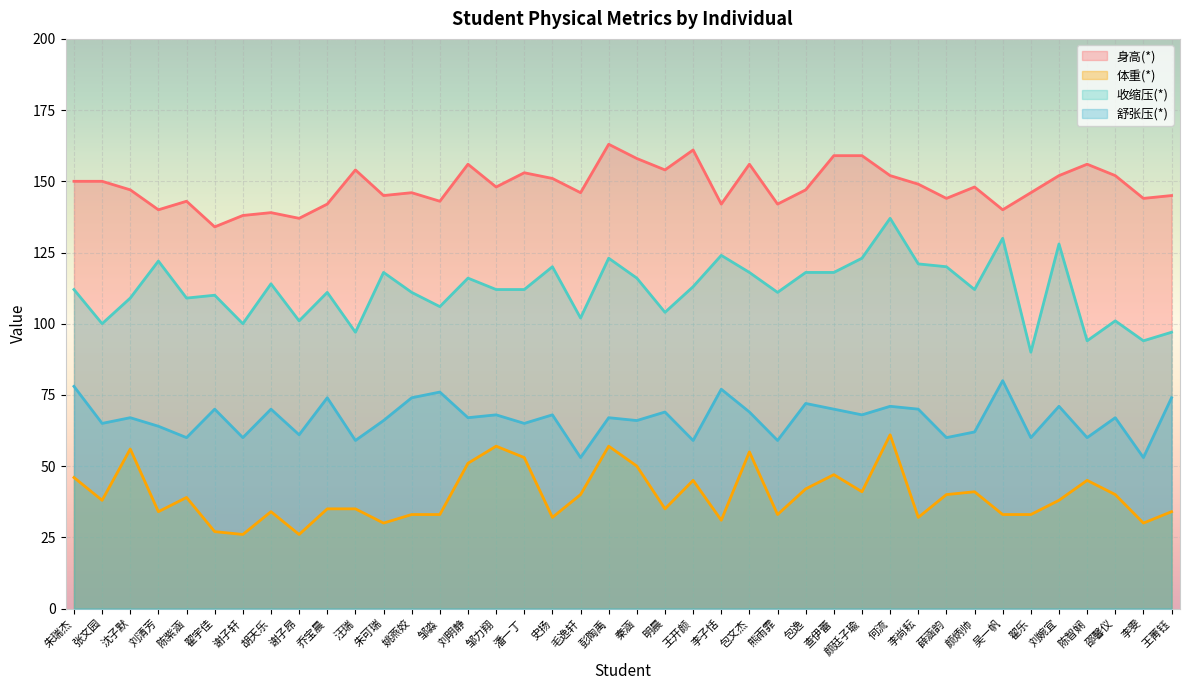

Rank the series at 汪瑞 from lowest to highest value.

体重(*), 舒张压(*), 收缩压(*), 身高(*)